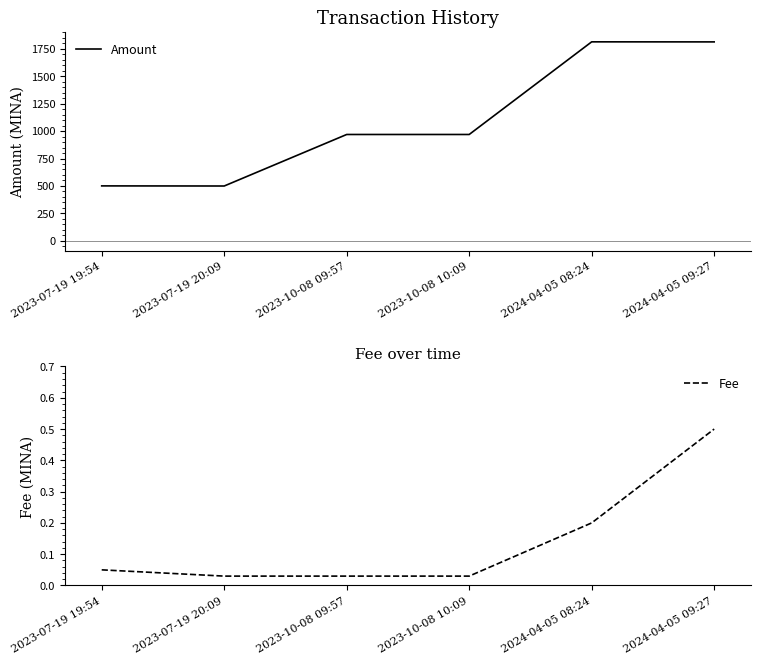

Which category has the lowest value across all series?

2023-07-19 20:09